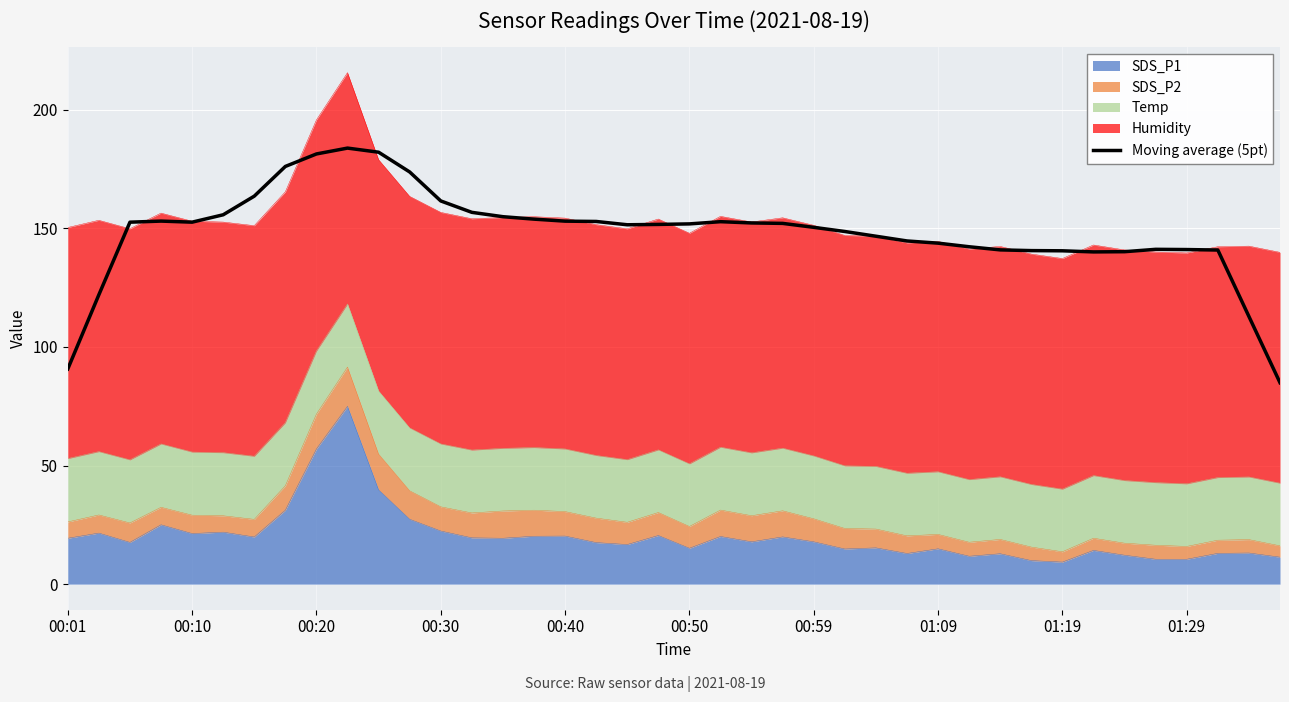

Which category has the highest value across all series?

01:29